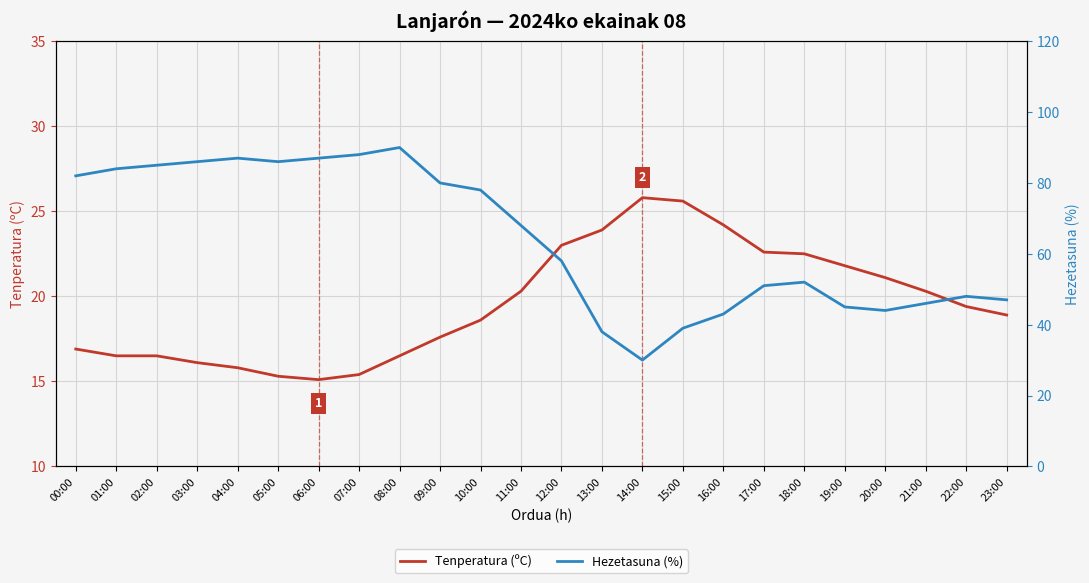

What is the label of the 6th point from the right?

18:00